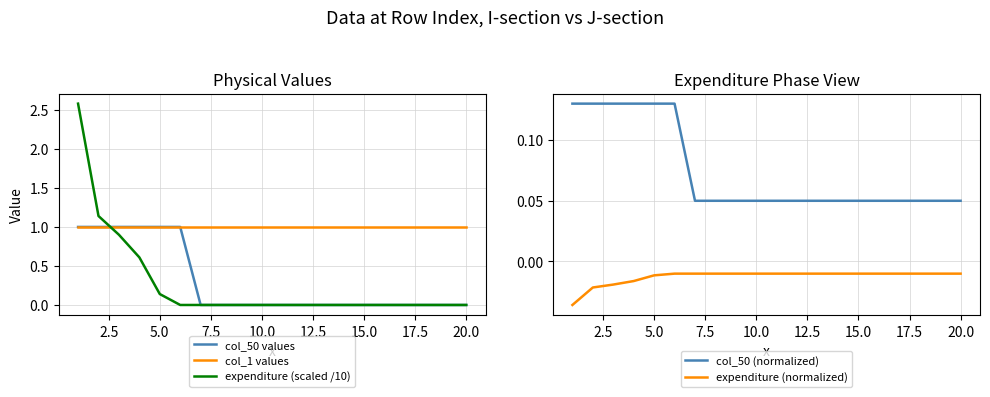

Is it true that col_1 values equals 1.0 at 20.0?

True